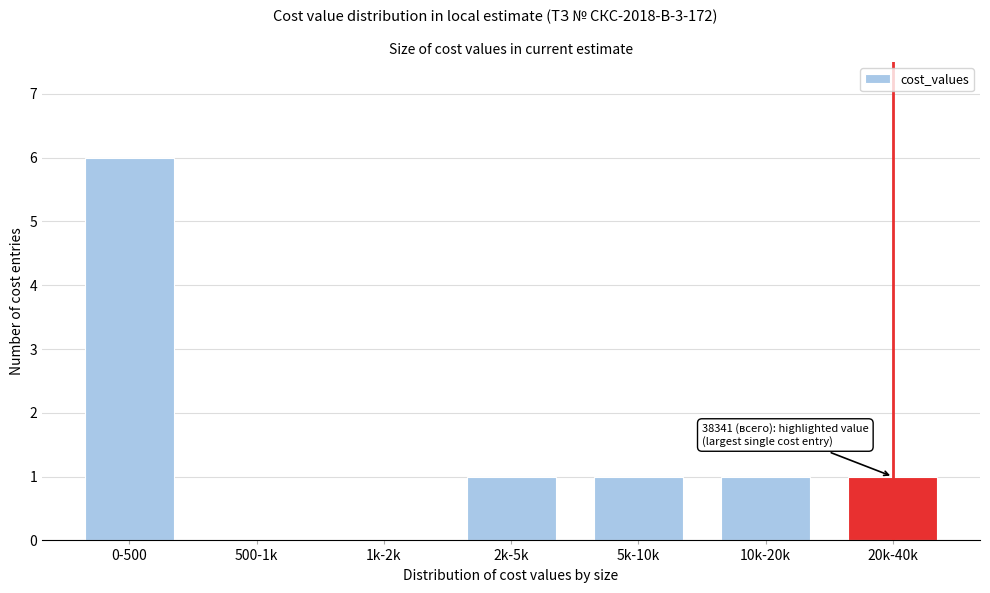

Reading left to right, list all the values displayed in this chart.

0-500=6	500-1k=0	1k-2k=0	2k-5k=1	5k-10k=1	10k-20k=1	20k-40k=1